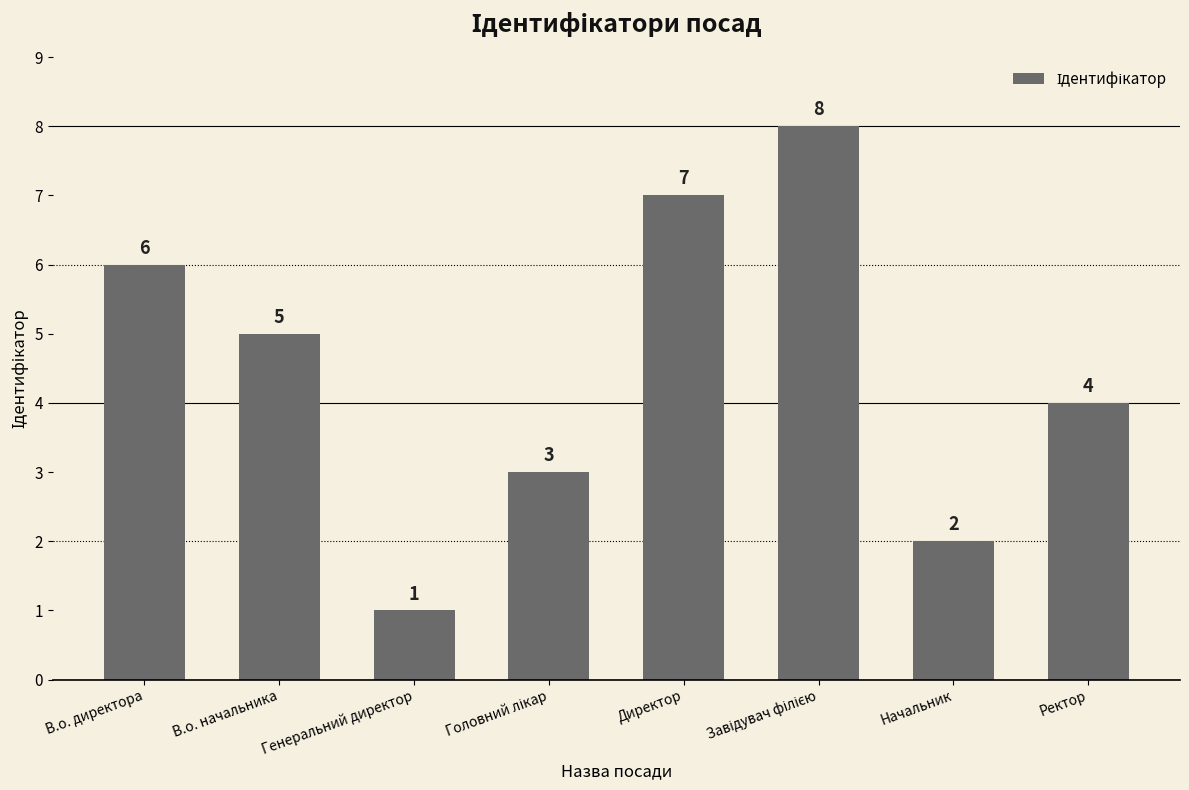

What is the difference between the second highest and second lowest values?

5